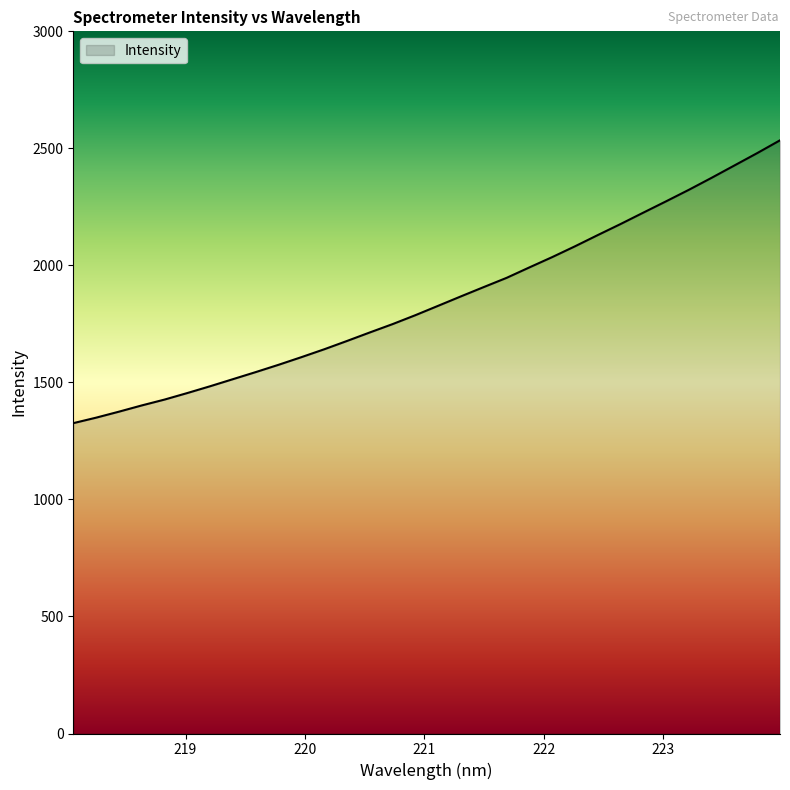

What is the smallest value displayed?

1325.9